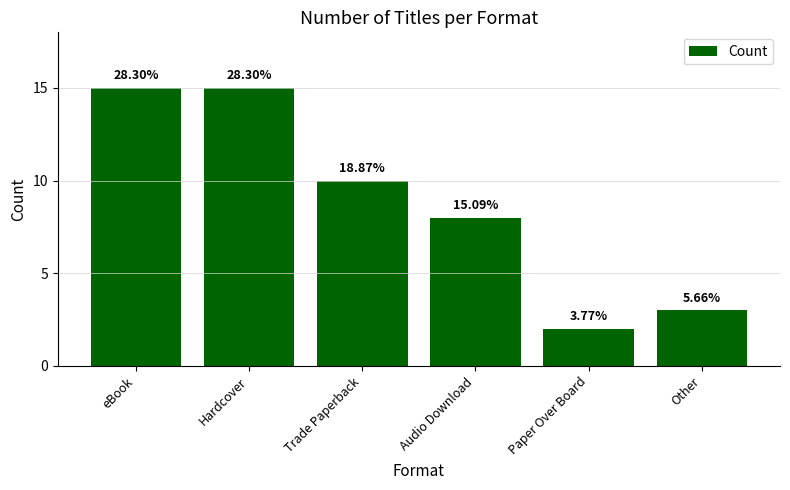

What is the smallest value displayed?

2